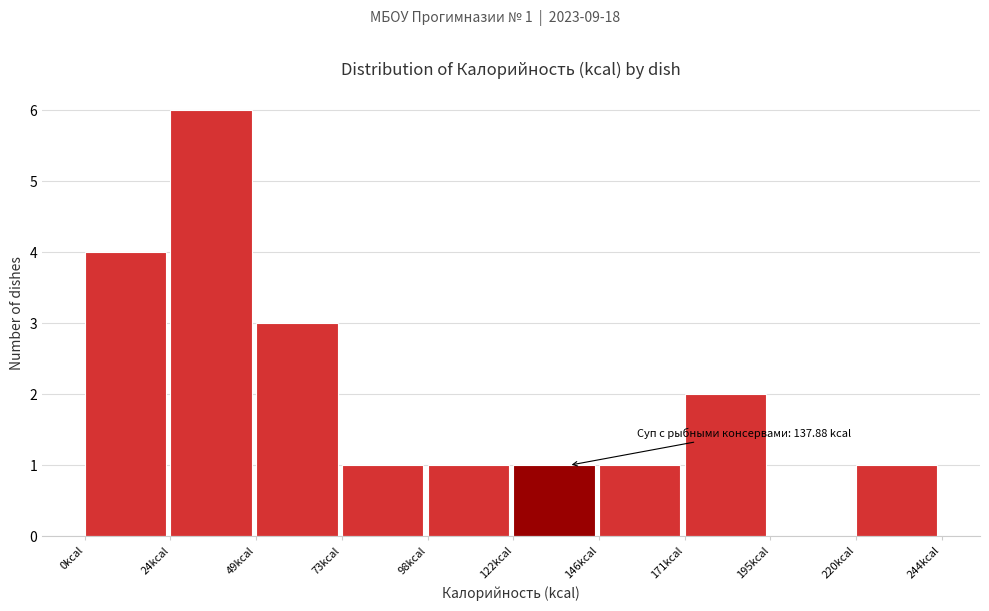

Which range on the x-axis has the tallest bar?

25 to 50